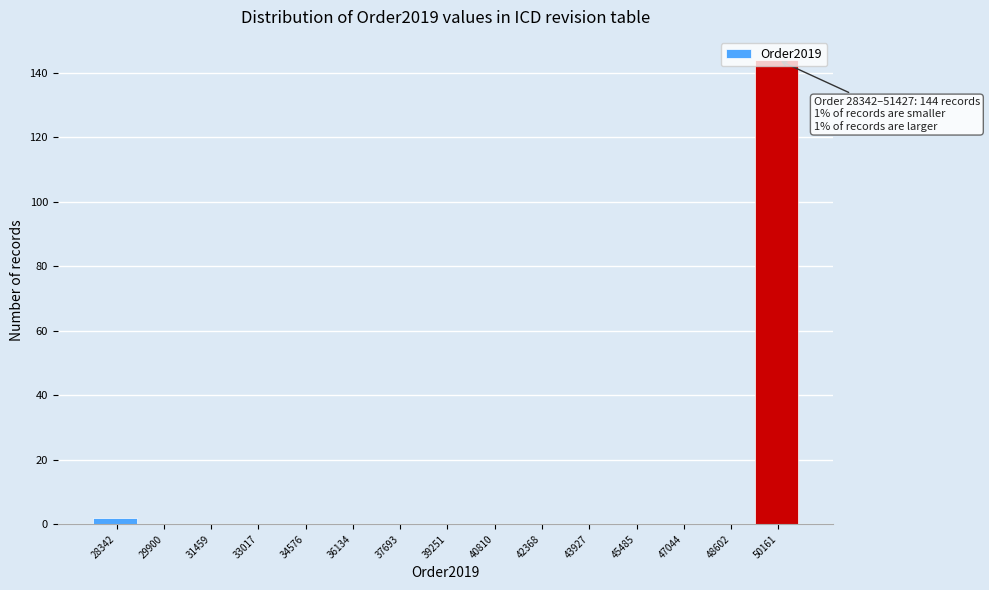

What is the change in value from 39251 to 50161?

+144